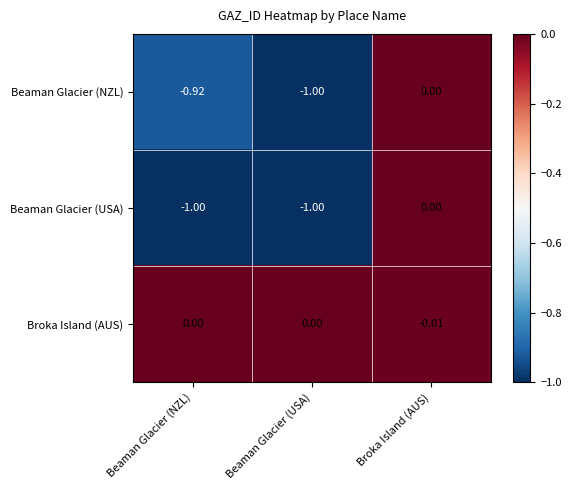

Which series has the largest total across all categories?

Broka Island (AUS)